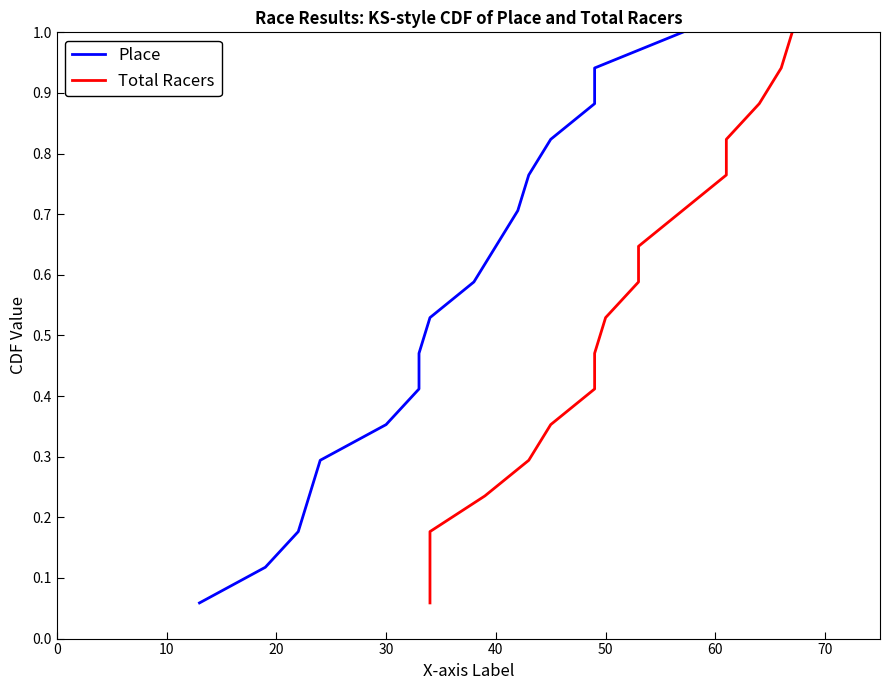

True or false: Total Racers and Place cross at least once.

False